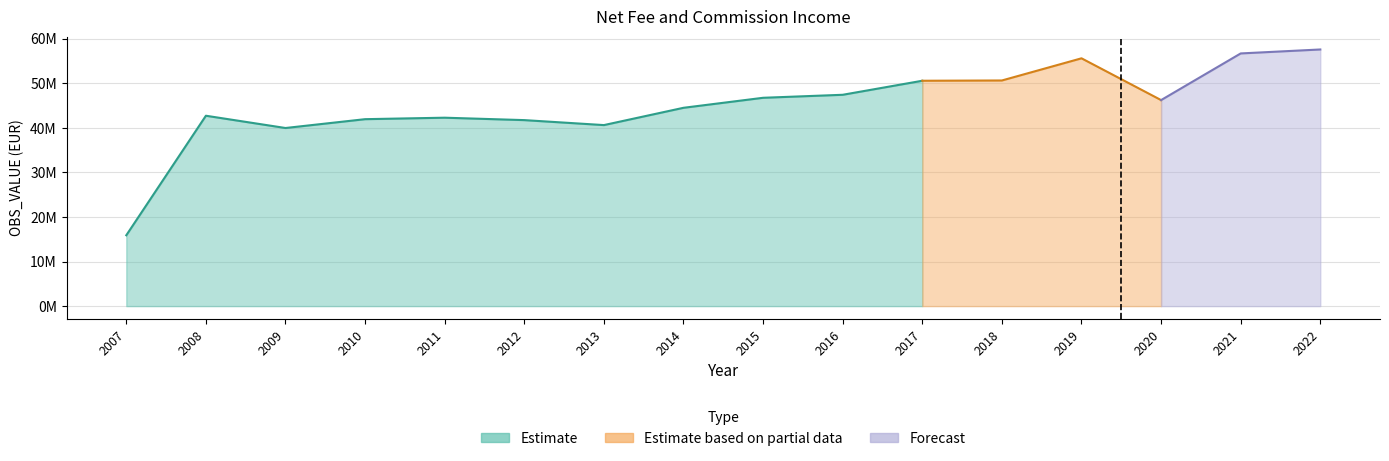

What is the value of the 14th point from the left?

46235670.4